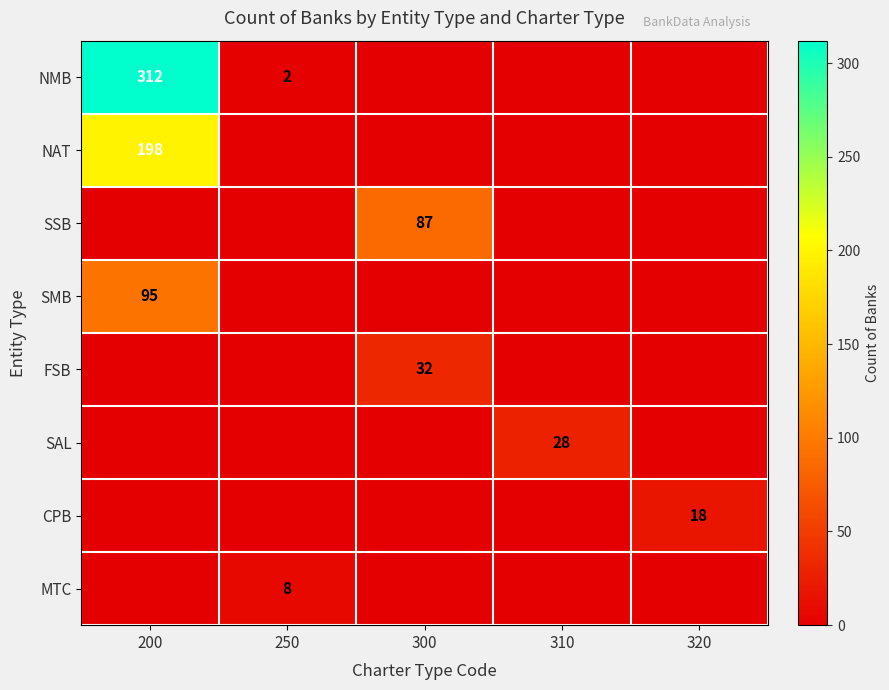

The NMB series shows 312 at 200. True or false?

True